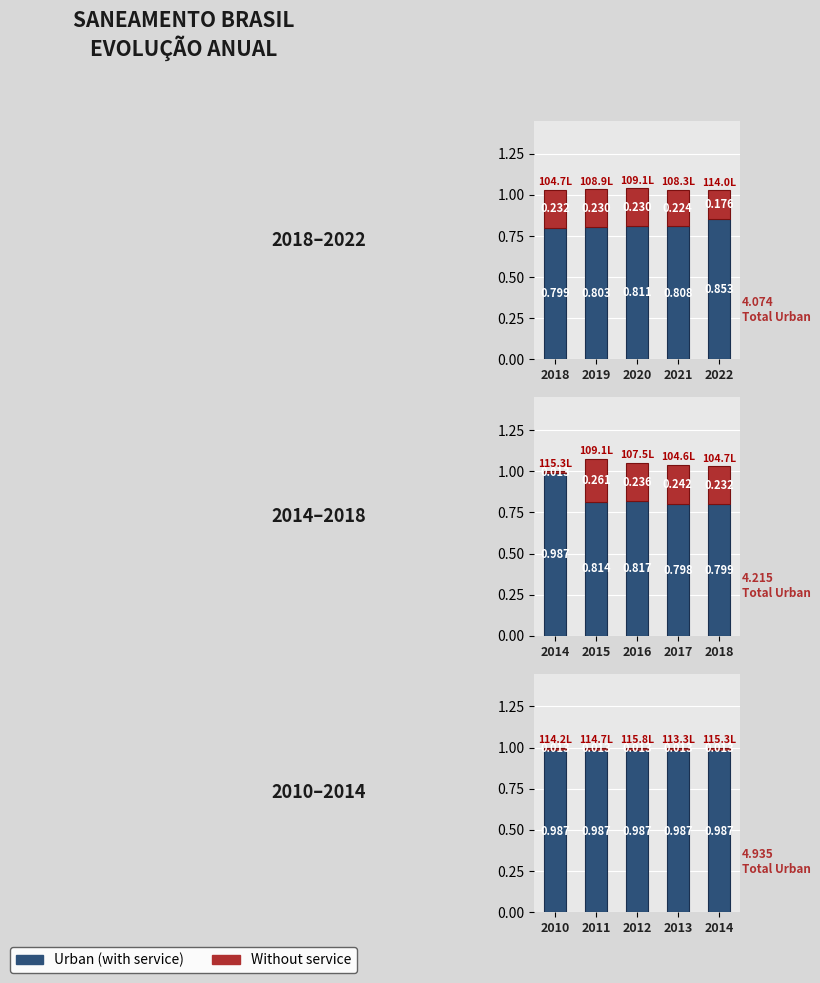

How many data points does each series have?

5